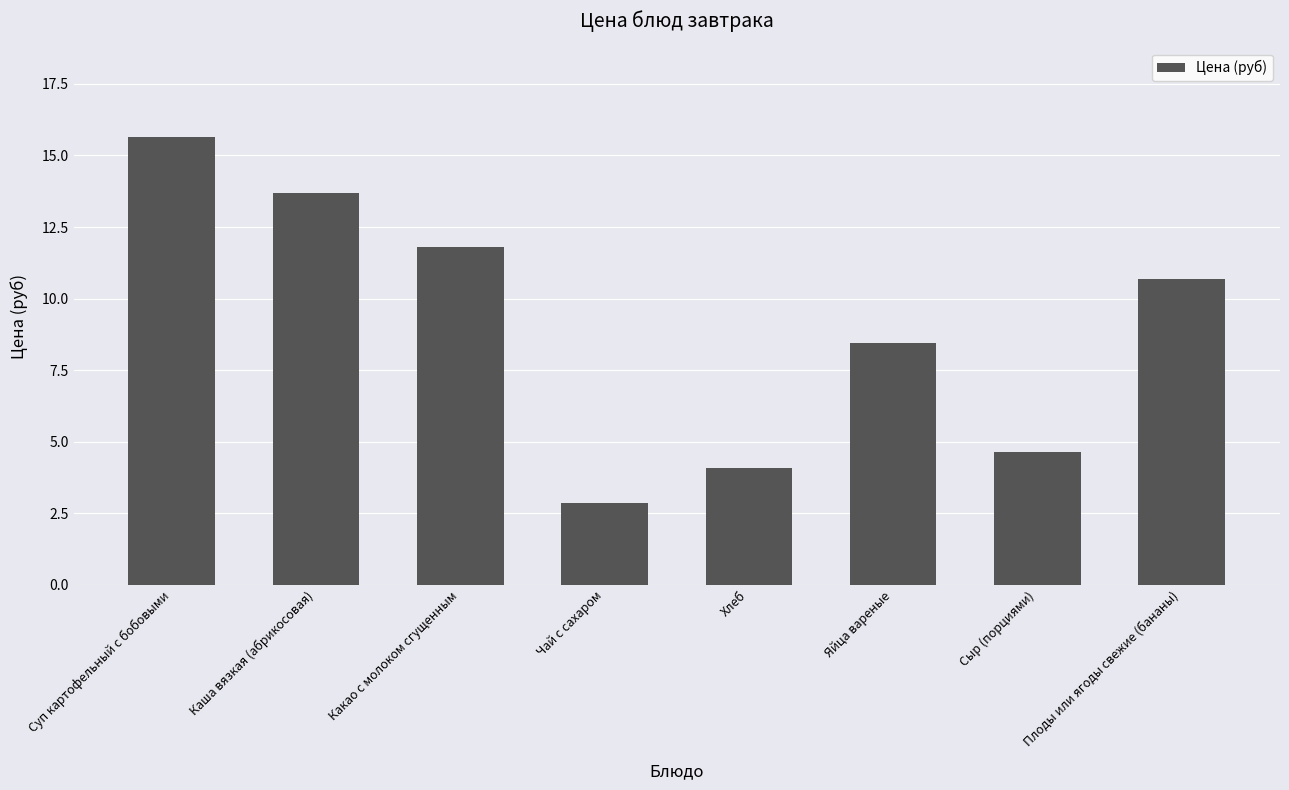

How many categories are shown in the chart?

8